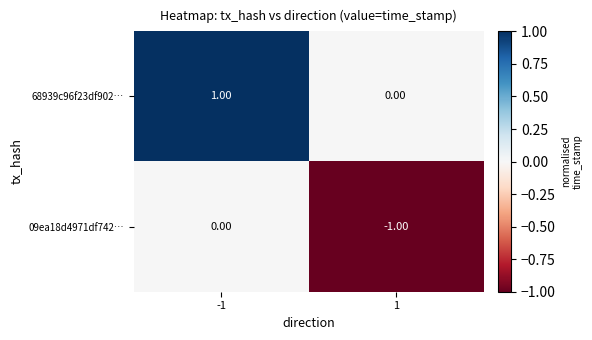

How many data points does each series have?

2